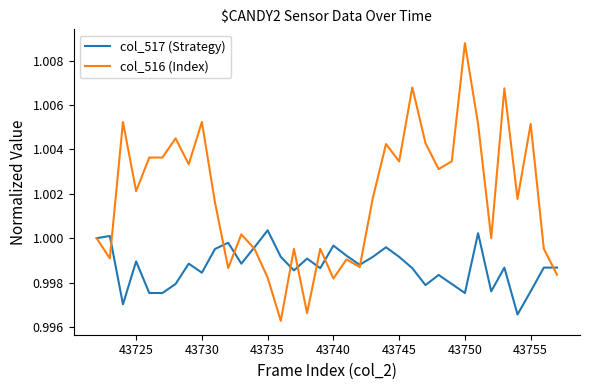

List the series in order of their peak value, highest first.

col_516 (Index), col_517 (Strategy)